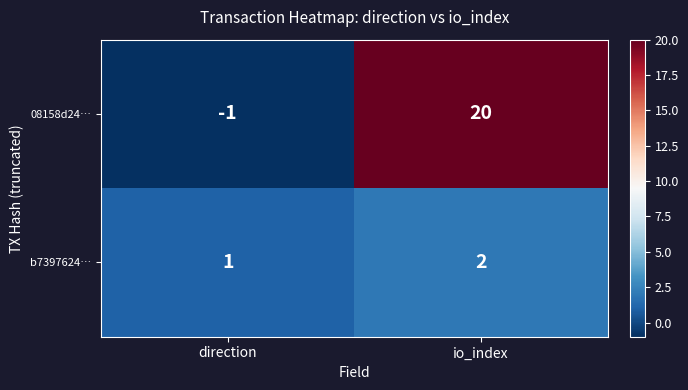

What is the maximum value shown in the chart?

20